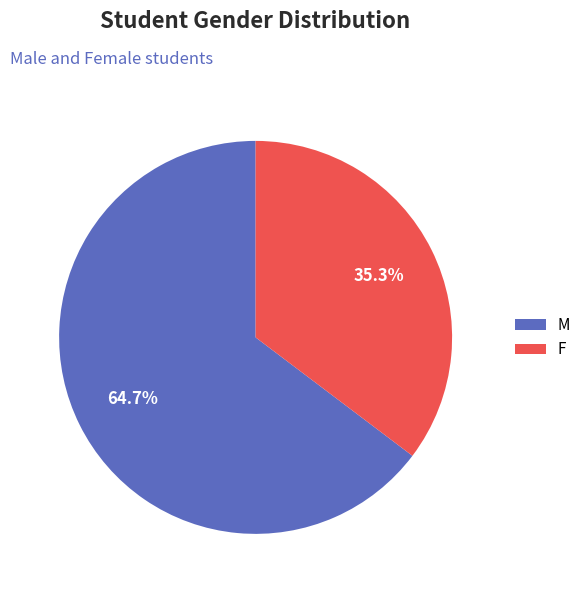

Combined, what portion of the pie is M and F?

100.0%